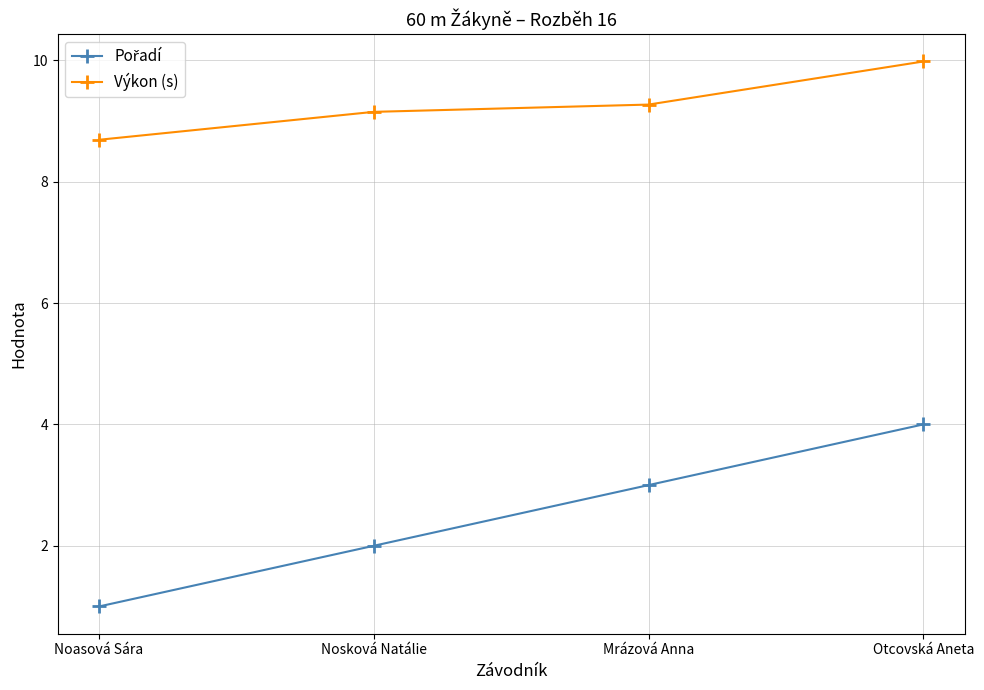

What is the difference between the maximum and minimum values in the Výkon (s) series?

1.3